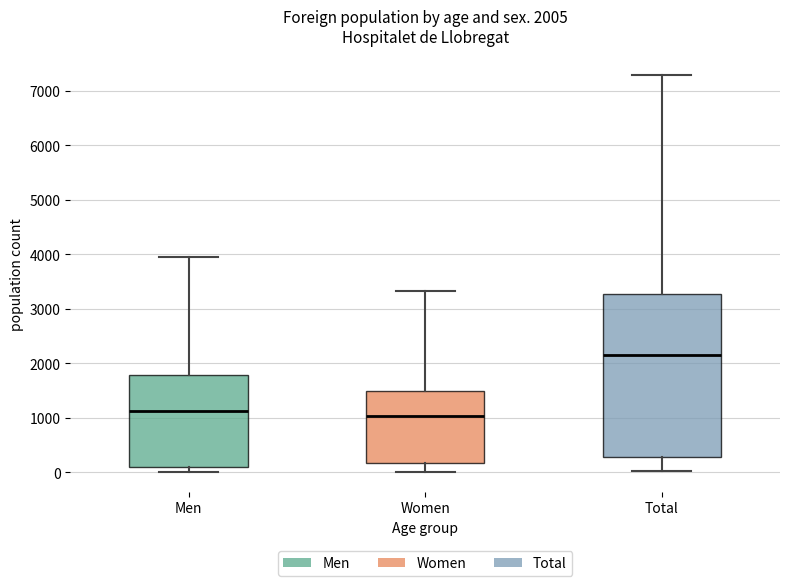

Comparing the boxes themselves (not the whiskers), which one is the tallest?

Total